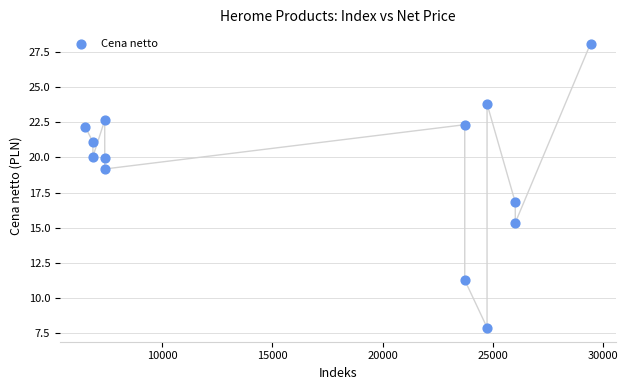

What is the range of Y values (max minus min)?

20.3